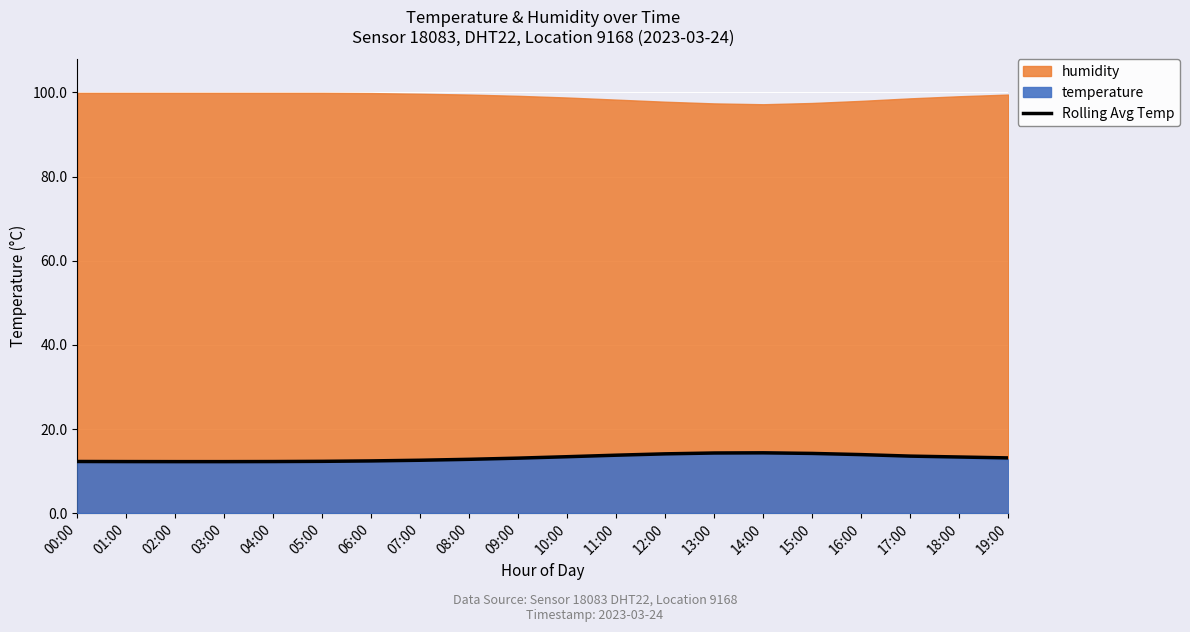

Which label corresponds to the largest value in the chart?

14:00